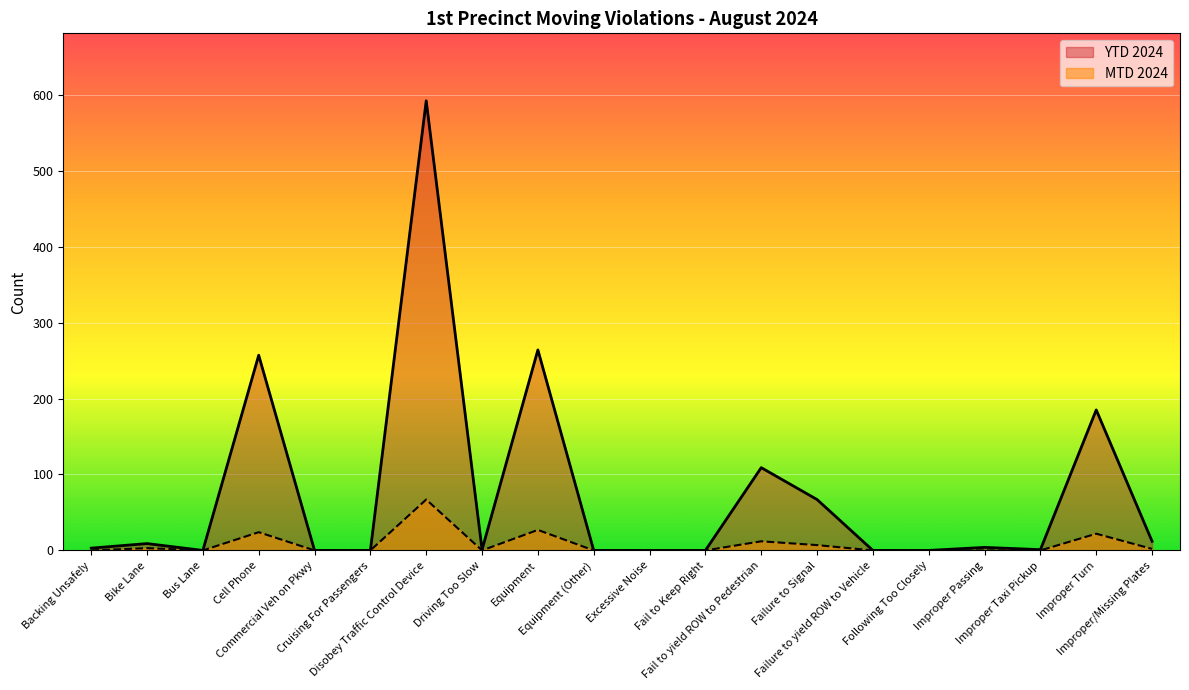

Reading right to left, list all the values displayed in this chart.

MTD 2024: 2	22	0	0	0	0	7	12	0	0	0	27	0	67	0	0	24	0	3	0
YTD 2024: 12	185	1	4	0	0	67	109	0	0	0	264	1	592	0	0	257	0	9	3